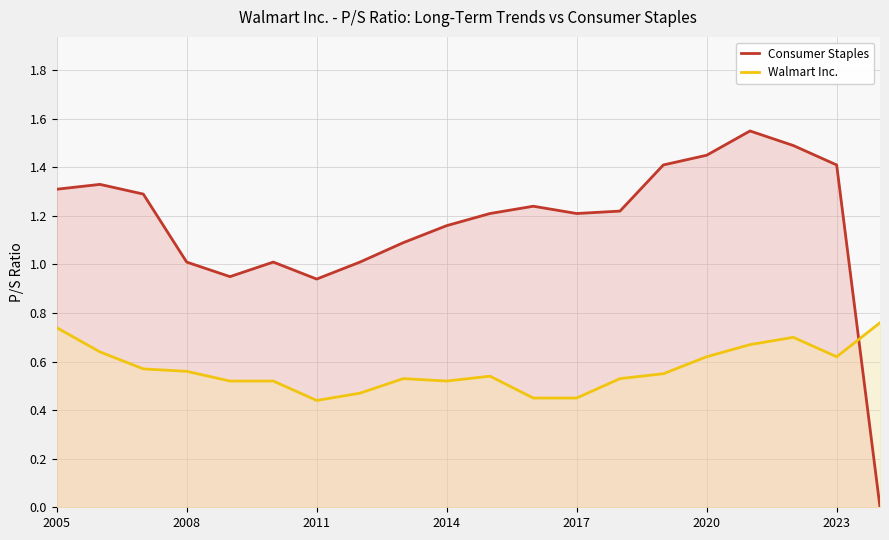

How many times do Walmart Inc. and Consumer Staples cross each other?

1